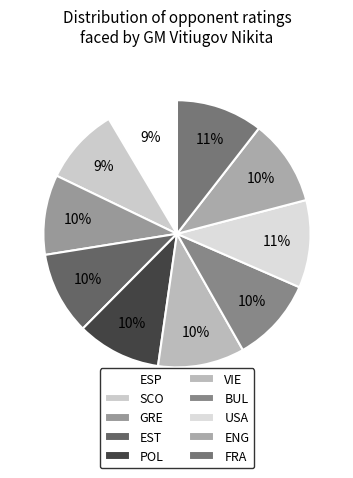

Which has a higher value, EST or USA?

USA